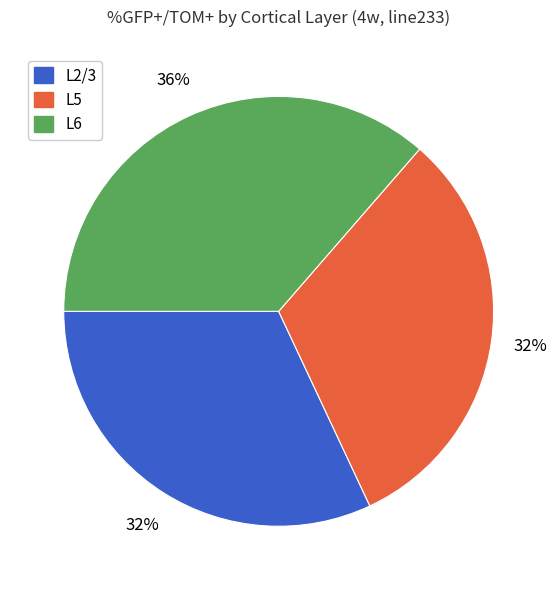

Count the number of slices in the pie.

3